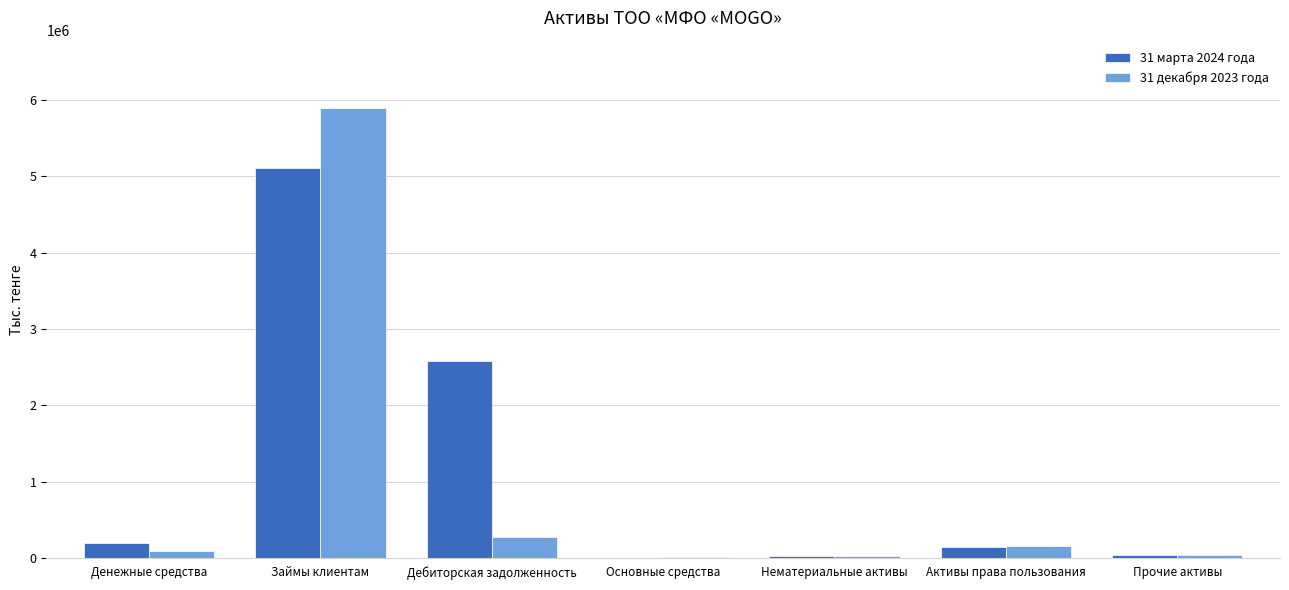

The value of 31 декабря 2023 года at Активы права пользования is 154139. True or false?

True